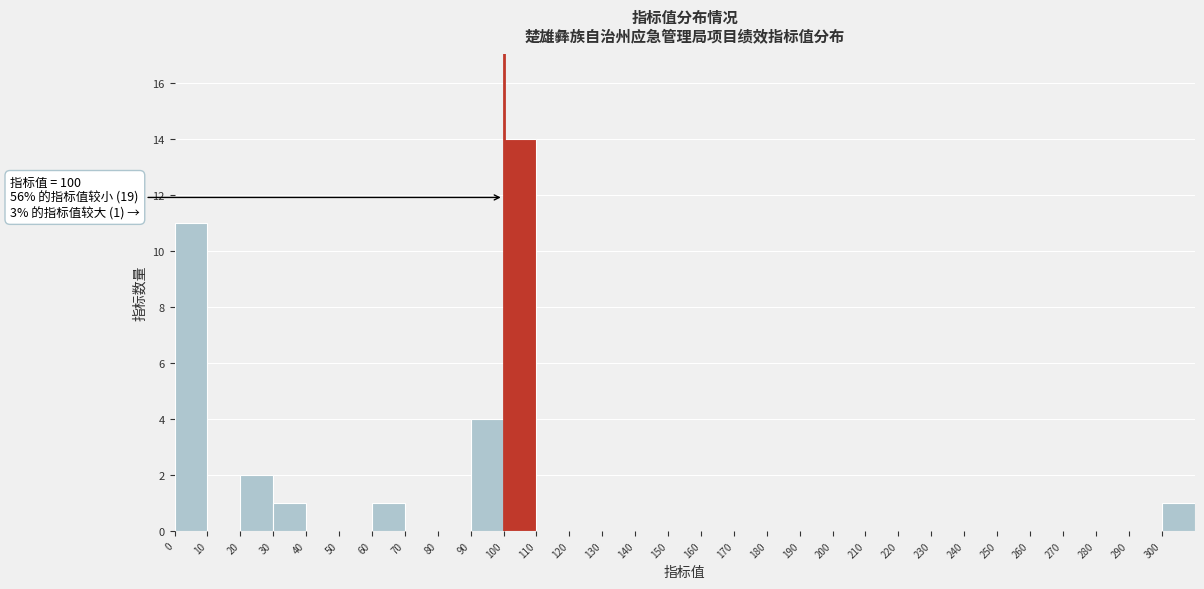

Over which range of the x-axis is the bar tallest?

100 to 110